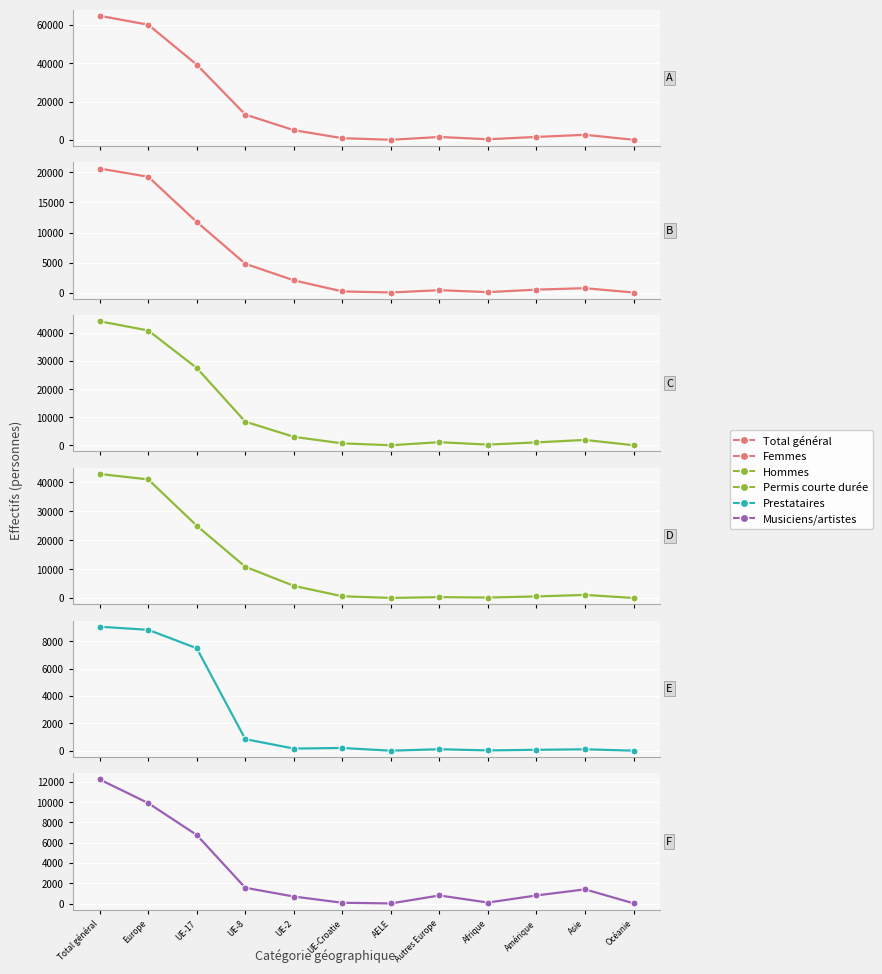

Which label corresponds to the largest value in the chart?

Total général